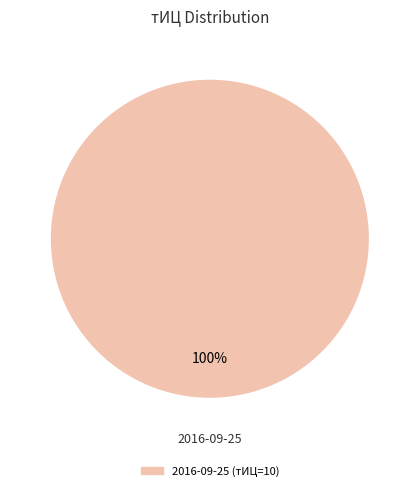

Does any single category account for the majority?

Yes